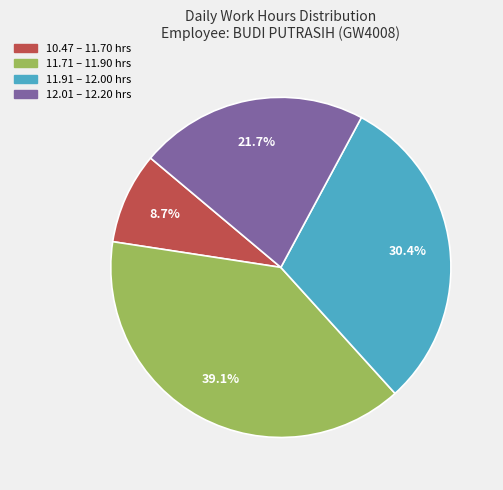

Does any single category account for the majority?

No